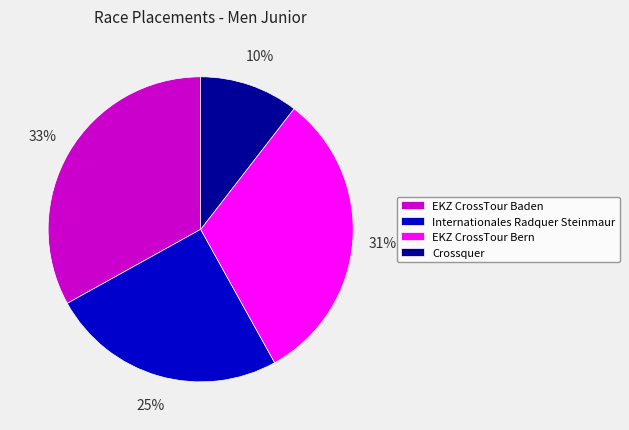

To the nearest percent, what is the difference between the largest and smallest slice percentages?

23%